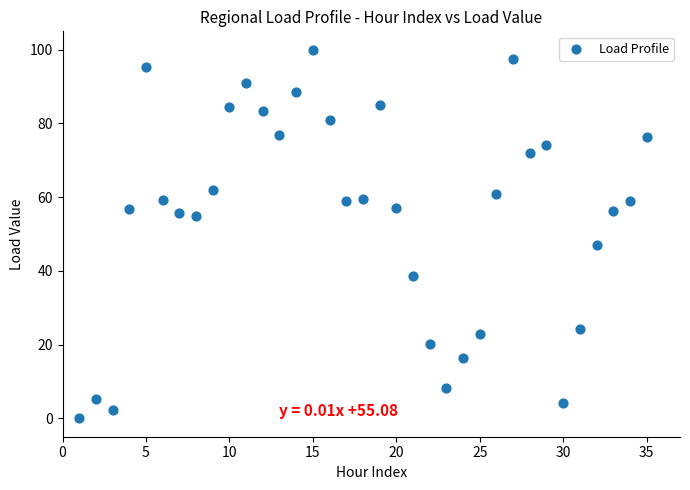

What Y value in the scatter plot is closest to 50?

47.0